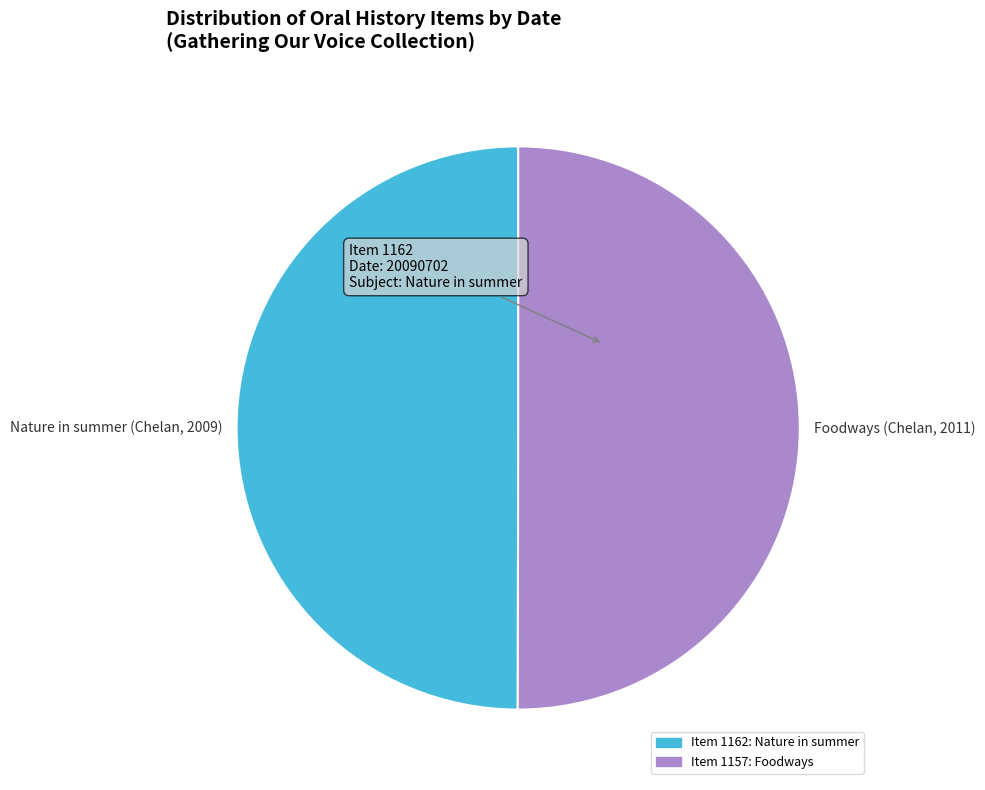

True or false: Foodways (Chelan, 2011) accounts for 50% of the total.

True